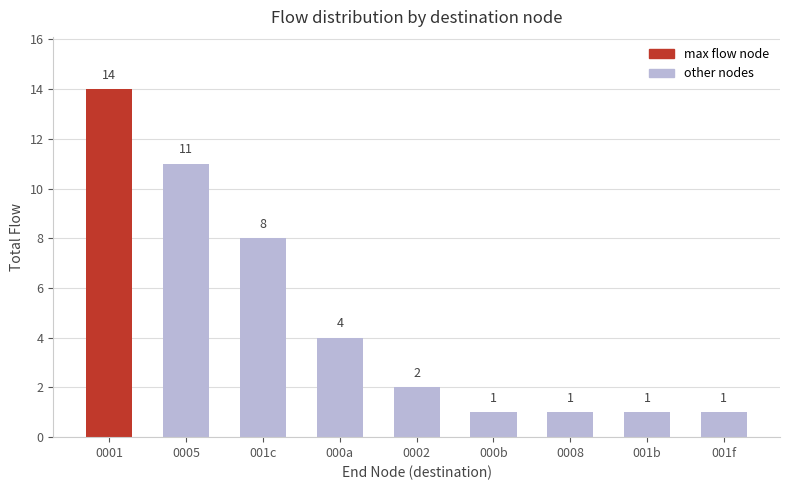

How many values are below 2?

4